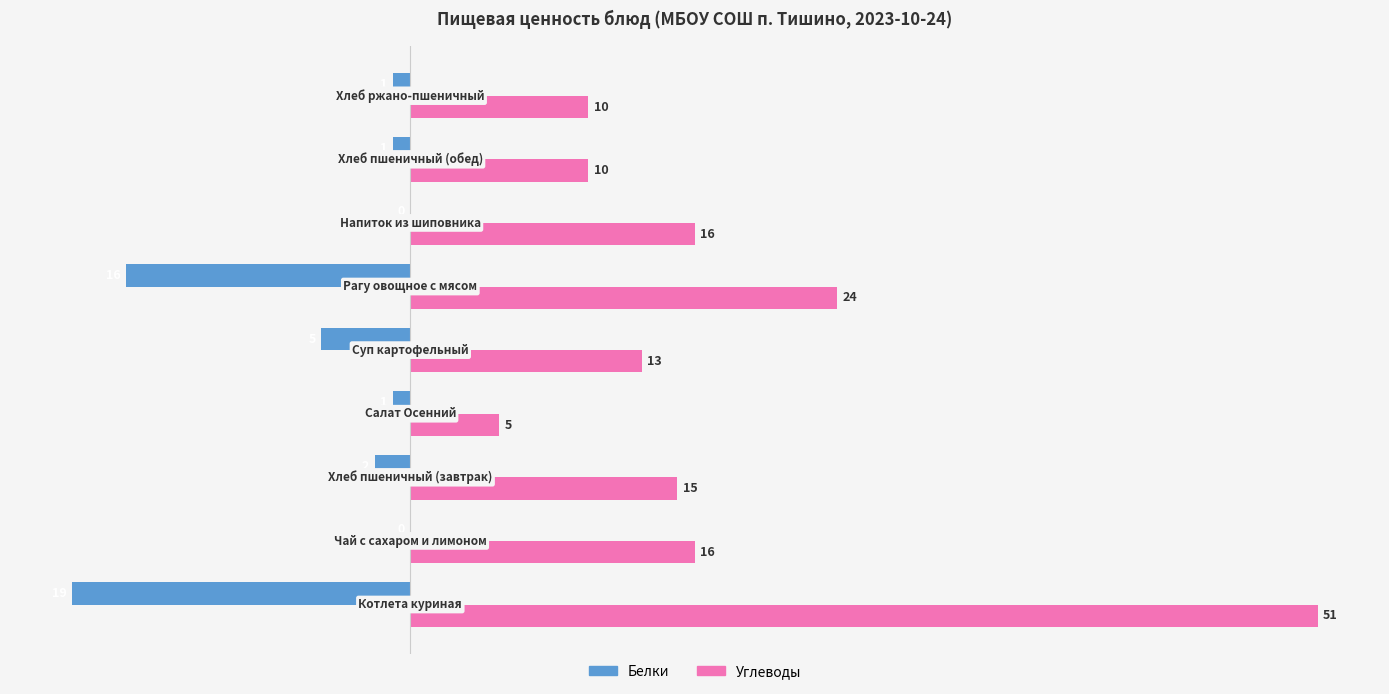

What is the greatest value displayed?

51